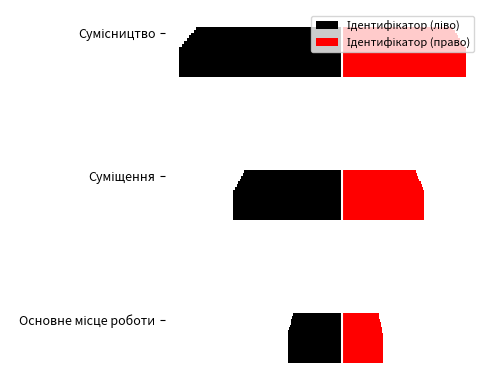

The Ідентифікатор (ліво) series shows -1.0 at Основне місце роботи. True or false?

True